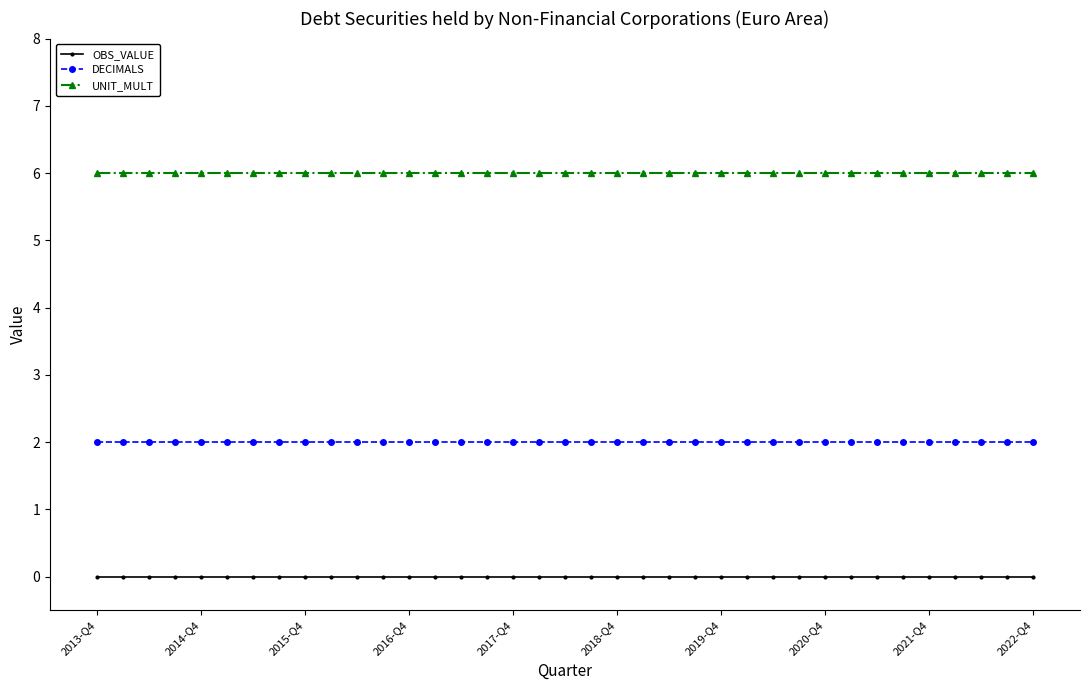

Reading right to left, transcribe all the data shown in this chart.

OBS_VALUE: 0	0	0	0	0	0	0	0	0	0	0	0	0	0	0	0	0	0	0	0	0	0	0	0	0	0	0	0	0	0	0	0	0	0	0	0	0
DECIMALS: 2	2	2	2	2	2	2	2	2	2	2	2	2	2	2	2	2	2	2	2	2	2	2	2	2	2	2	2	2	2	2	2	2	2	2	2	2
UNIT_MULT: 6	6	6	6	6	6	6	6	6	6	6	6	6	6	6	6	6	6	6	6	6	6	6	6	6	6	6	6	6	6	6	6	6	6	6	6	6